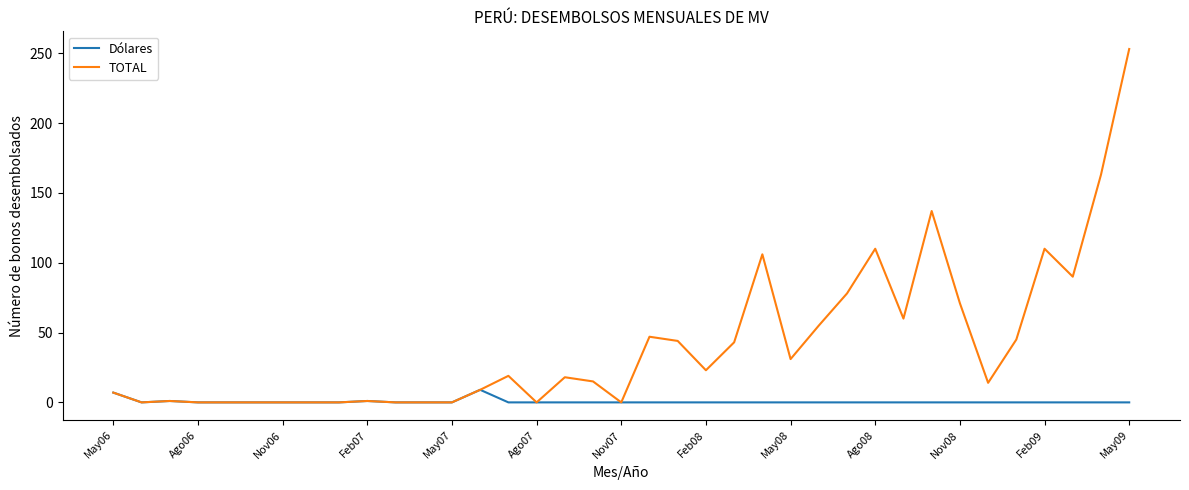

Which series has the widest spread of values?

TOTAL